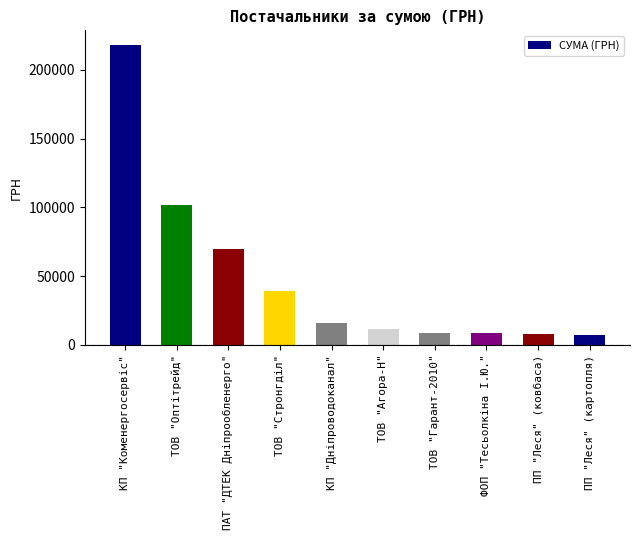

What is the change in value from КП "Дніпроводоканал" to ТОВ "Гарант-2010"?

-7438.4